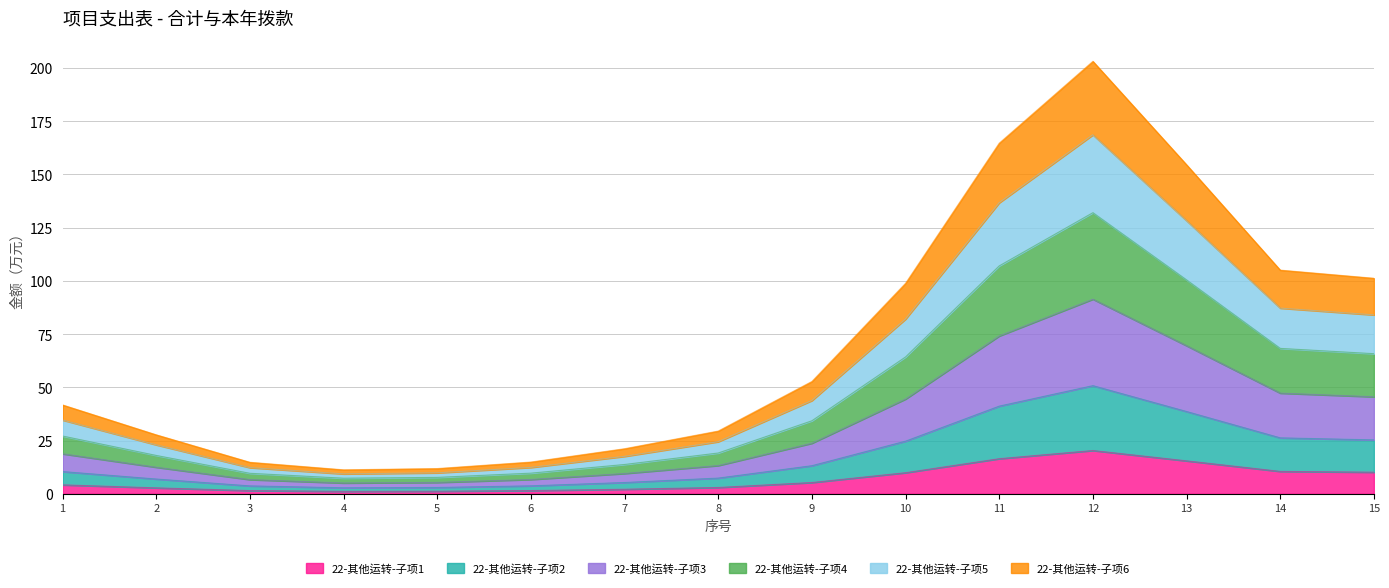

The value of 本年拨款 at 13 is 92.3. True or false?

True